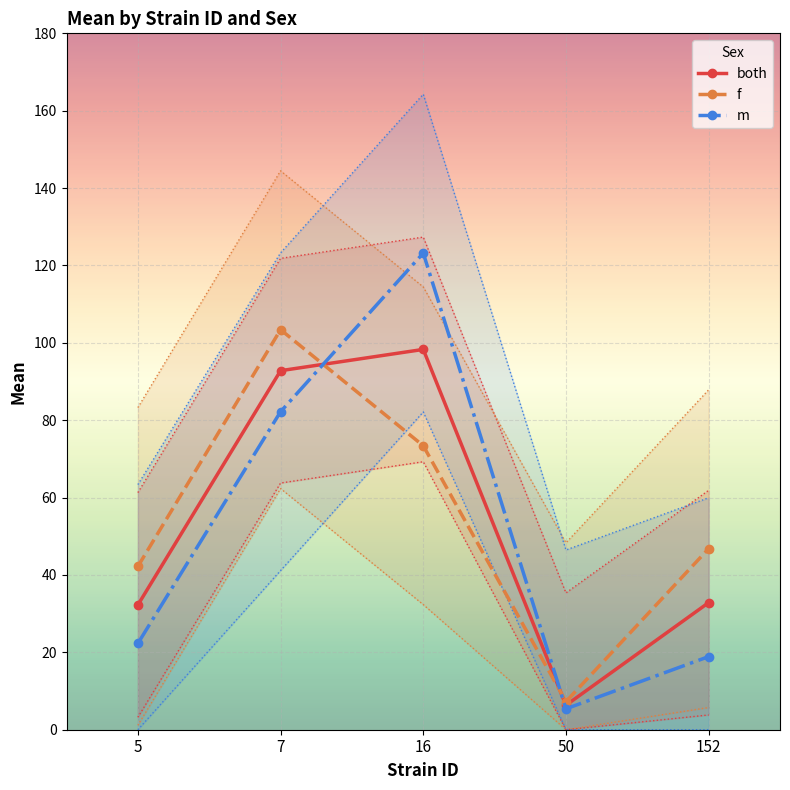

Is the value of m at 50 greater than the value of f at 5?

No